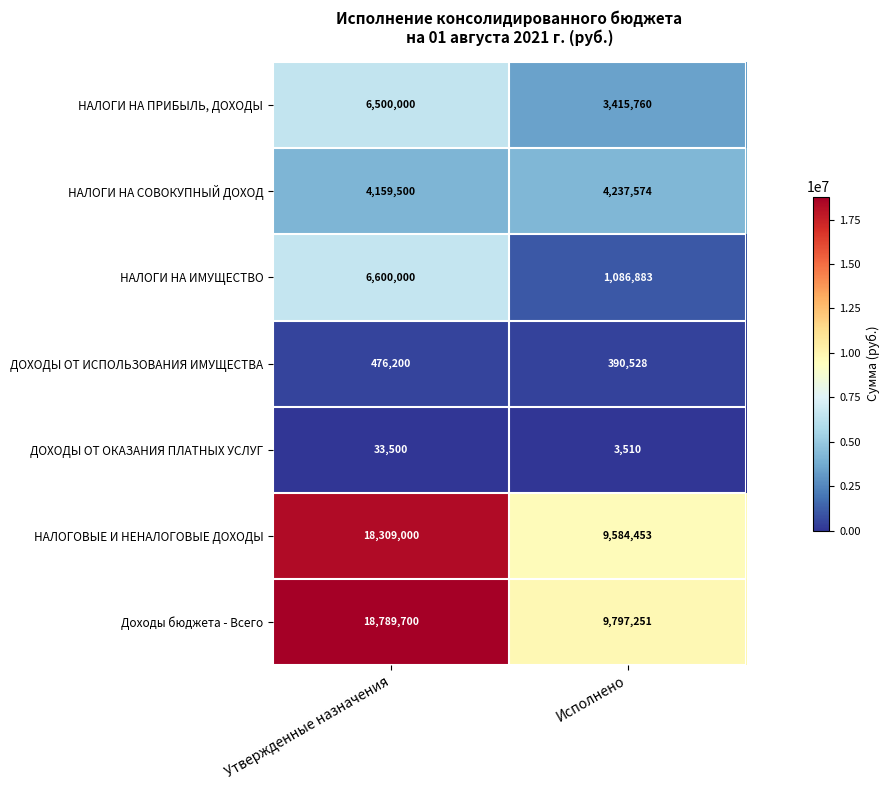

What is the smallest value displayed?

3510